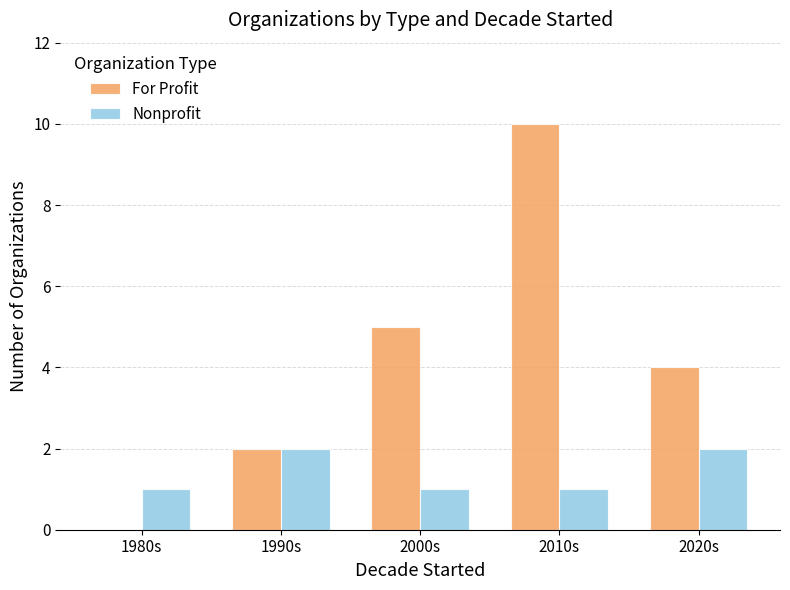

Reading right to left, transcribe all the data shown in this chart.

For Profit: 2020s=4	2010s=10	2000s=5	1990s=2	1980s=0
Nonprofit: 2020s=2	2010s=1	2000s=1	1990s=2	1980s=1